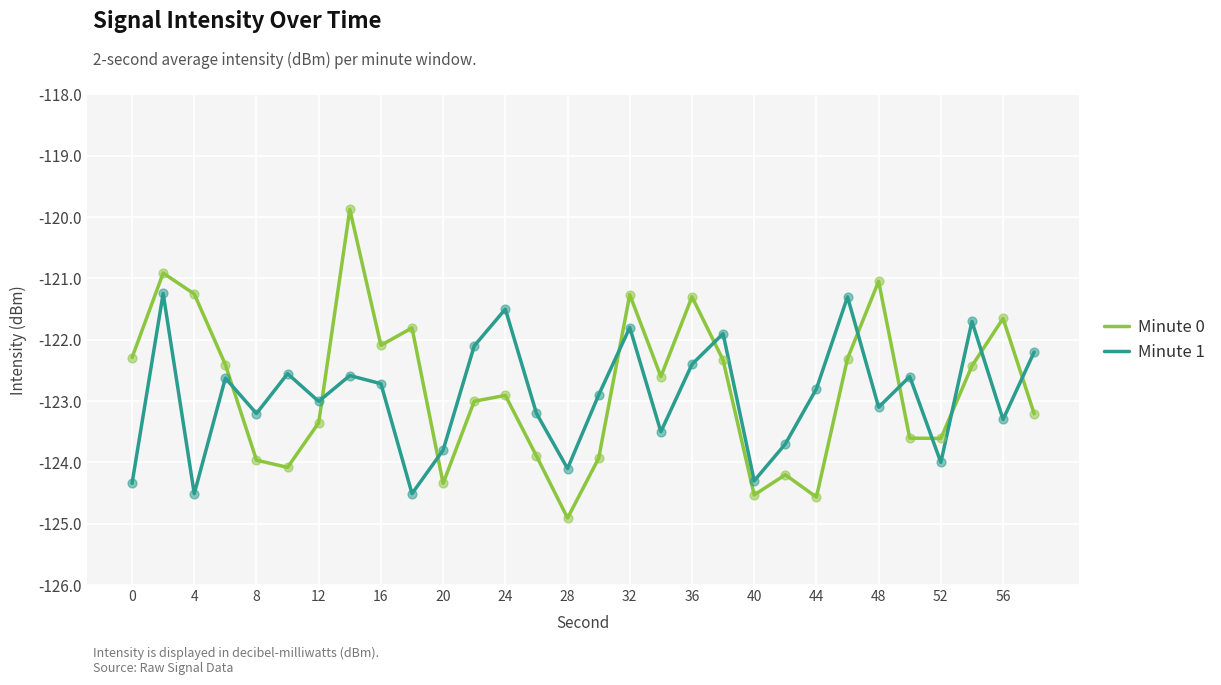

What are all the series names shown in the legend?

Minute 0, Minute 1